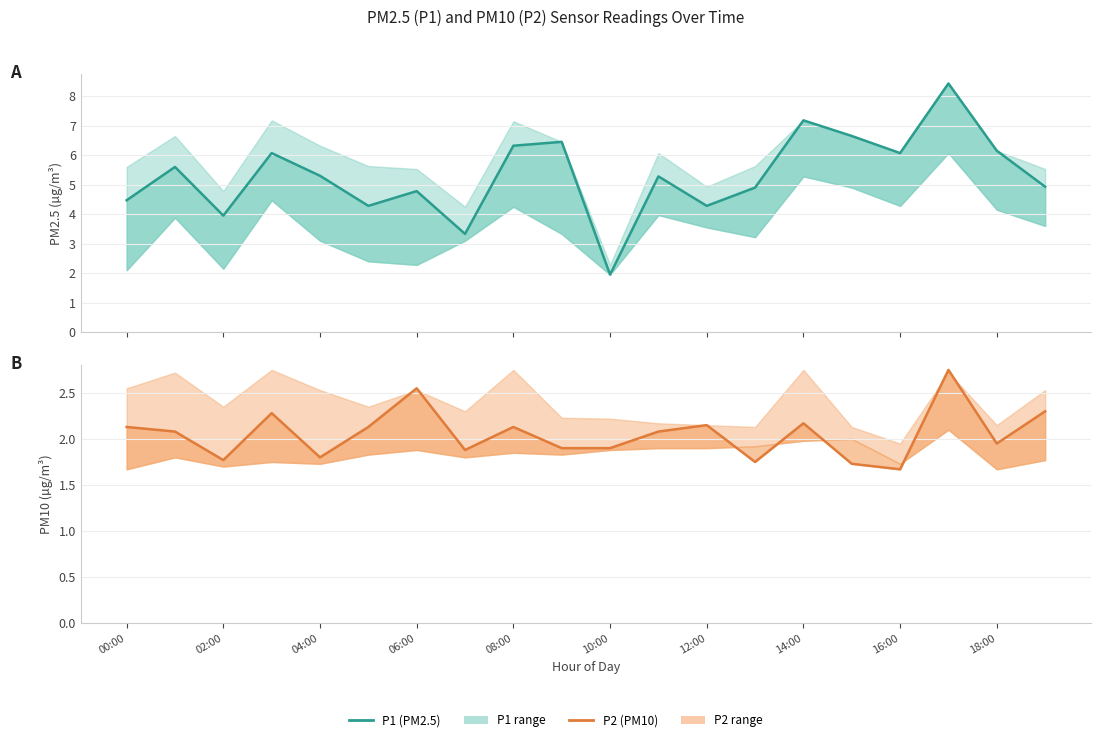

True or false: P1 (PM2.5) and P2 (PM10) intersect in this chart.

False